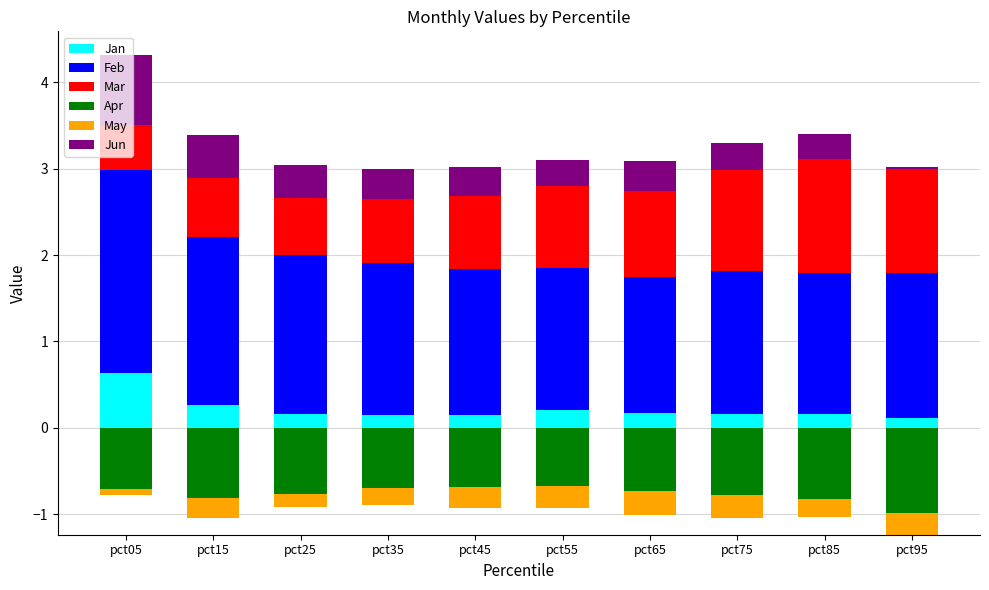

Which has a higher value, pct65 or pct55?

pct55